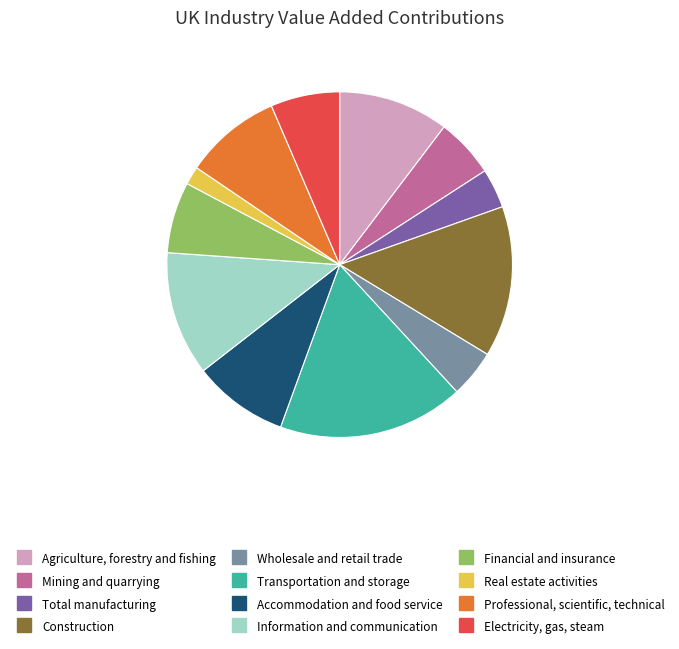

Combined, do Wholesale and retail trade and Professional, scientific, technical account for over 50%?

No